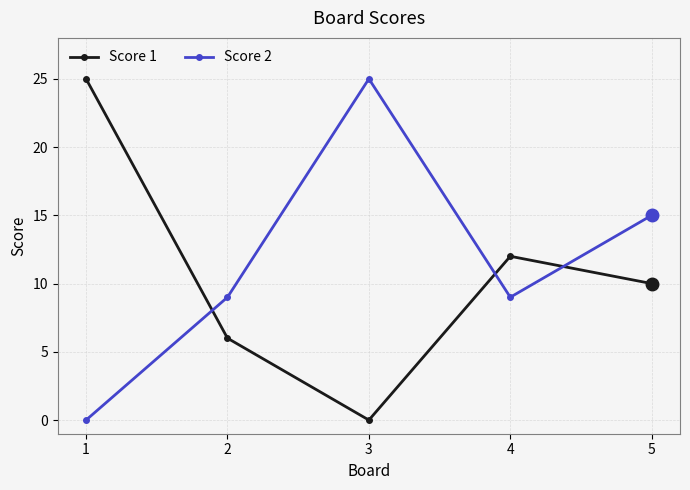

What is the approximate value of Score 2 at 3?

25